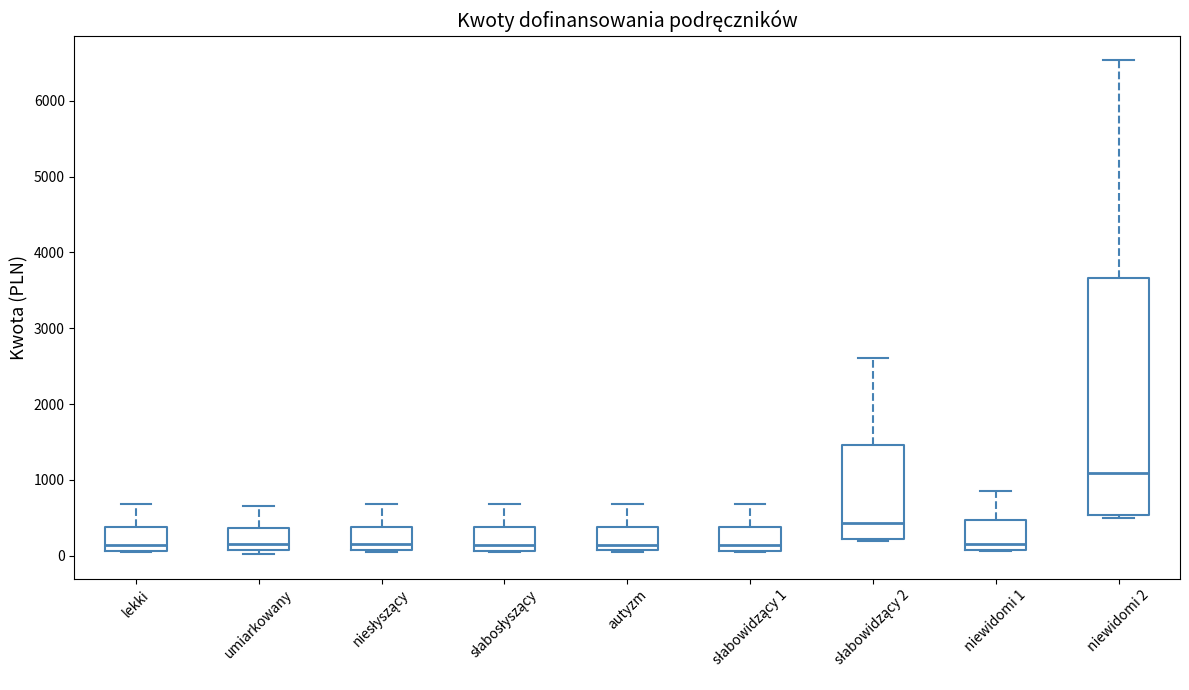

Which box is the tallest, from its lower edge to its upper edge?

niewidomi 2